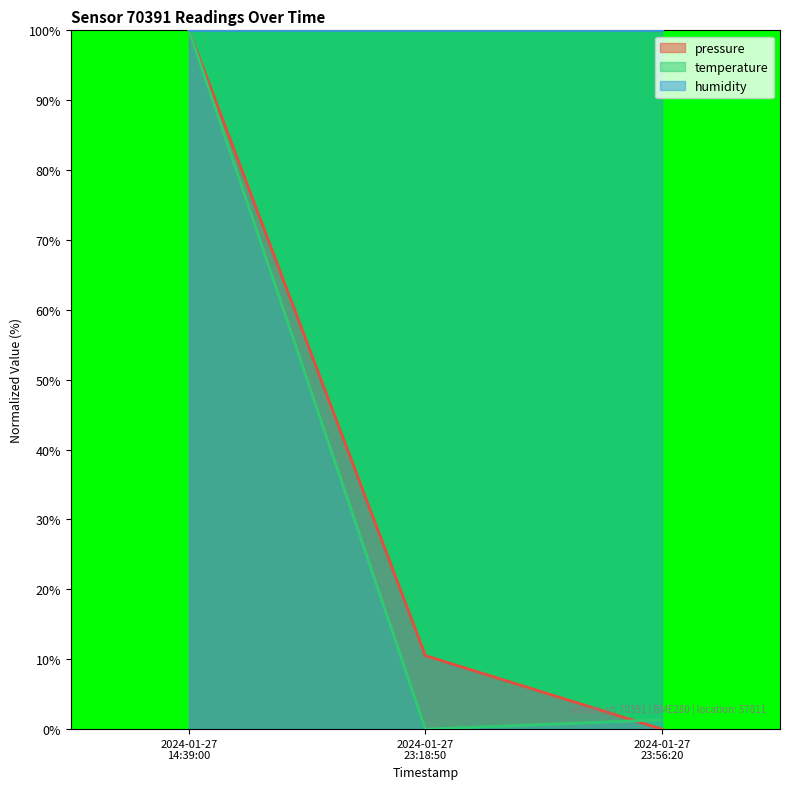

Which series has the largest total across all categories?

humidity